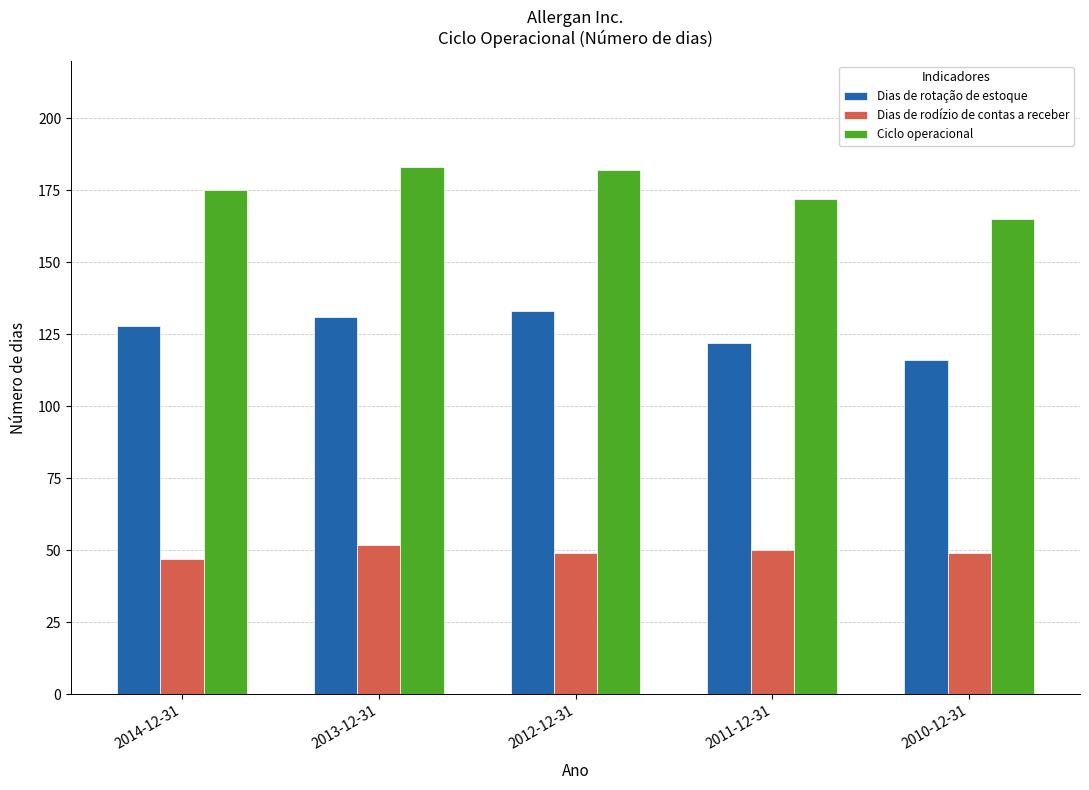

Reading left to right, list all the values displayed in this chart.

Dias de rotação de estoque: 2014-12-31=128	2013-12-31=131	2012-12-31=133	2011-12-31=122	2010-12-31=116
Dias de rodízio de contas a receber: 2014-12-31=47	2013-12-31=52	2012-12-31=49	2011-12-31=50	2010-12-31=49
Ciclo operacional: 2014-12-31=175	2013-12-31=183	2012-12-31=182	2011-12-31=172	2010-12-31=165